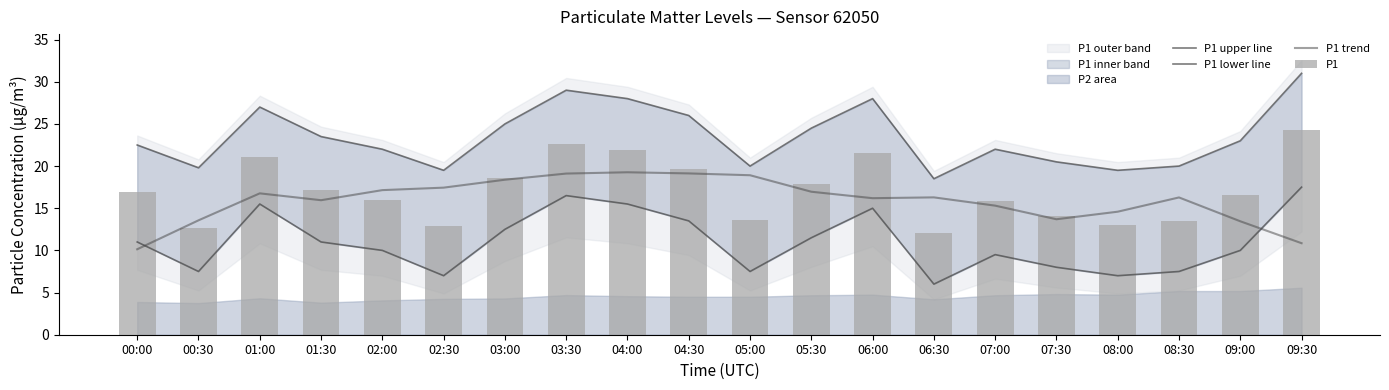

The P1 lower line series shows 15.0 at 06:00. True or false?

True